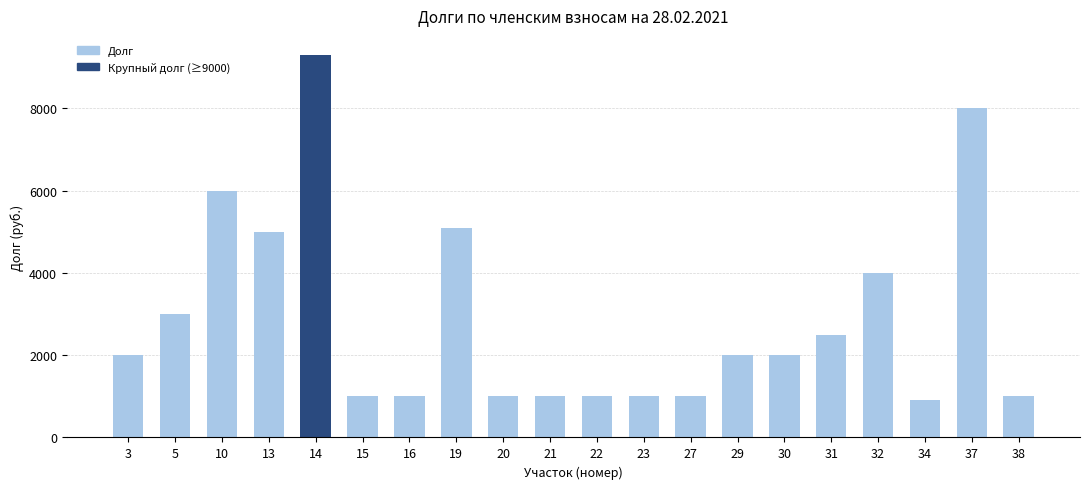

What is the average value?

2890